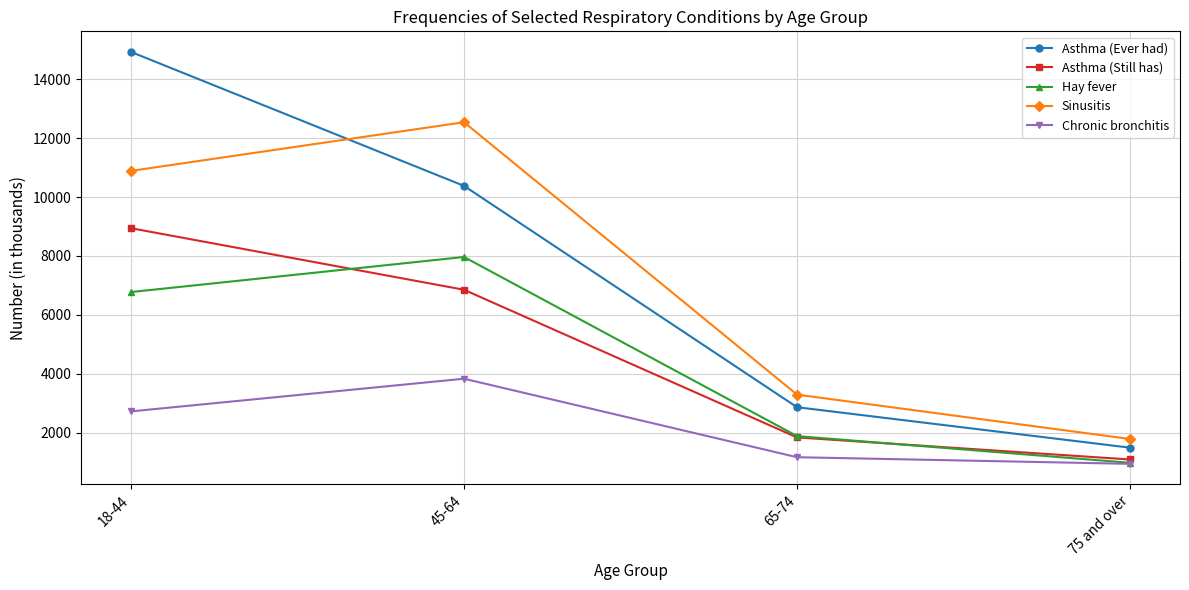

Which series has the widest spread of values?

Asthma (Ever had)